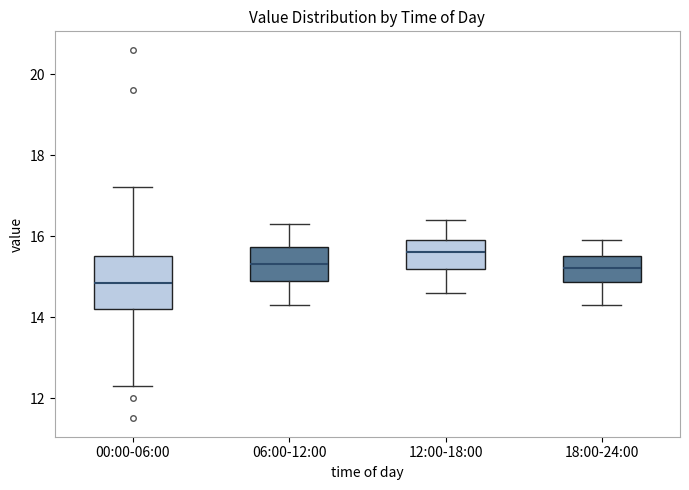

Reading left to right, transcribe this box plot: for each box, give where its median line is, the range the box spans, and where its two whiskers end, as read against the y-axis. The values are not printed on the chart, so give them approximately, as read against the axis.

00:00-06:00: median 14.8, box 14.2 to 15.6, whiskers 12.4 to 17.2
06:00-12:00: median 15.4, box 15.0 to 15.8, whiskers 14.4 to 16.4
12:00-18:00: median 15.6, box 15.2 to 16.0, whiskers 14.6 to 16.4
18:00-24:00: median 15.2, box 14.8 to 15.6, whiskers 14.4 to 16.0